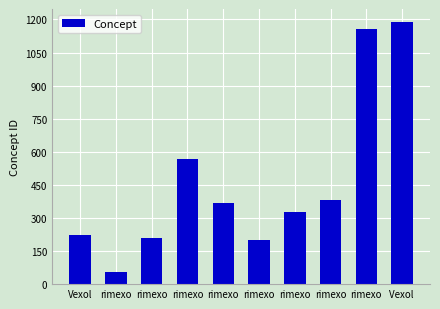

Which has a higher value, rimexo or rimexo?

rimexo